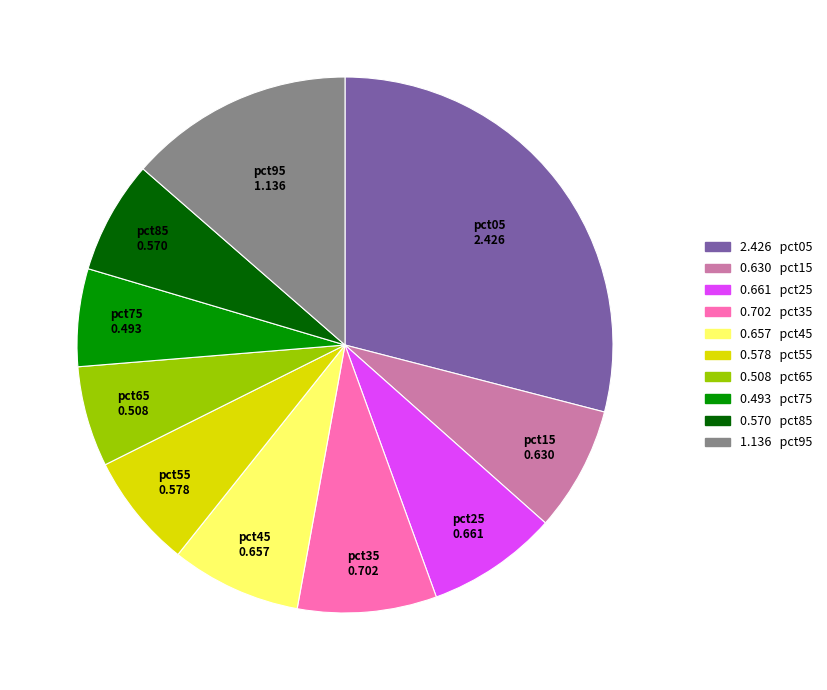

Does any single category account for the majority?

No